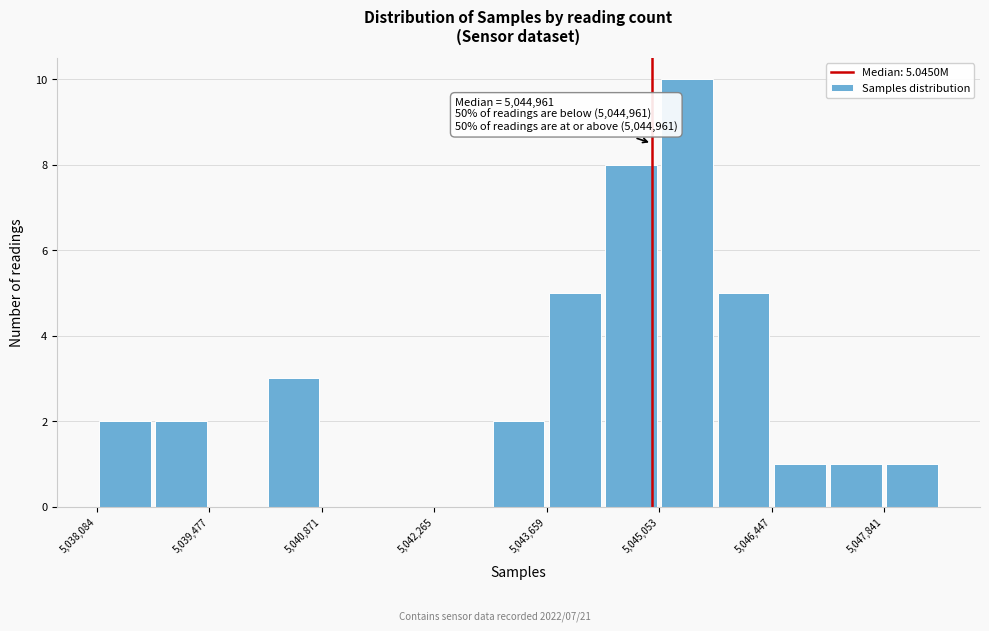

Read against the x-axis, roughly where is the centre of the tallest bar?

5045400